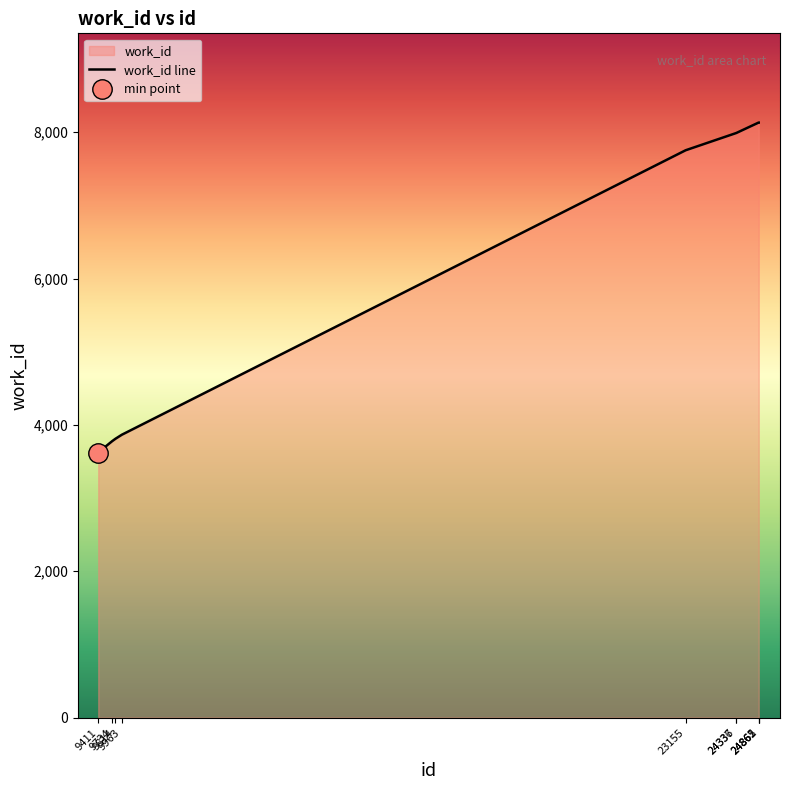

Which label corresponds to the smallest value in the chart?

9411